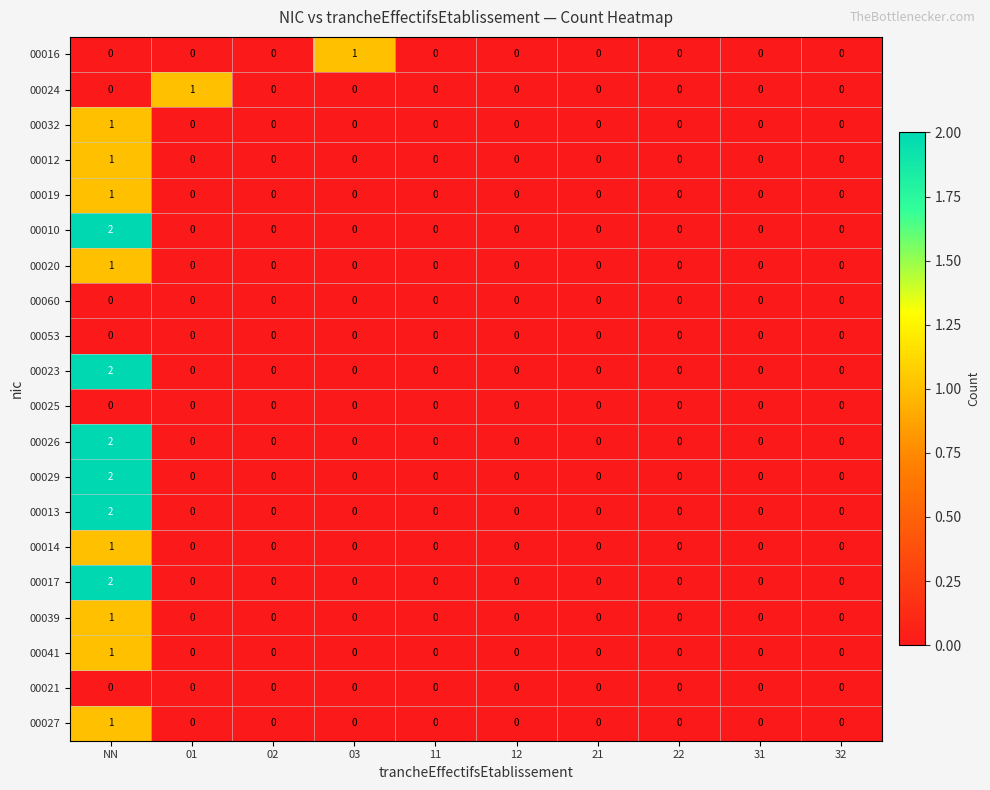

Count the 00027 values in the range 0 to 1.

10